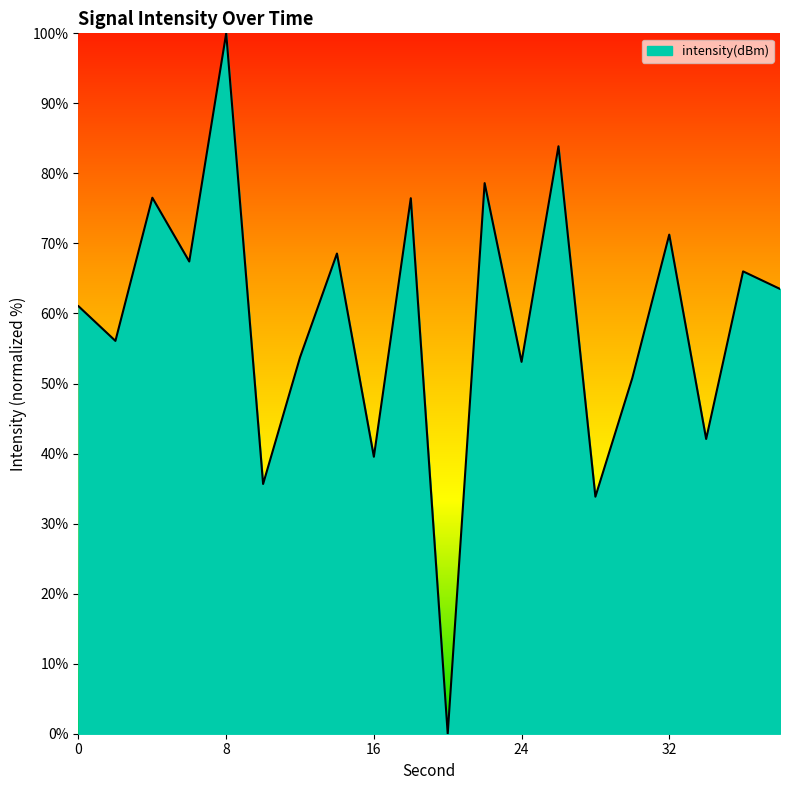

What is the difference between the maximum and minimum values?

100.0